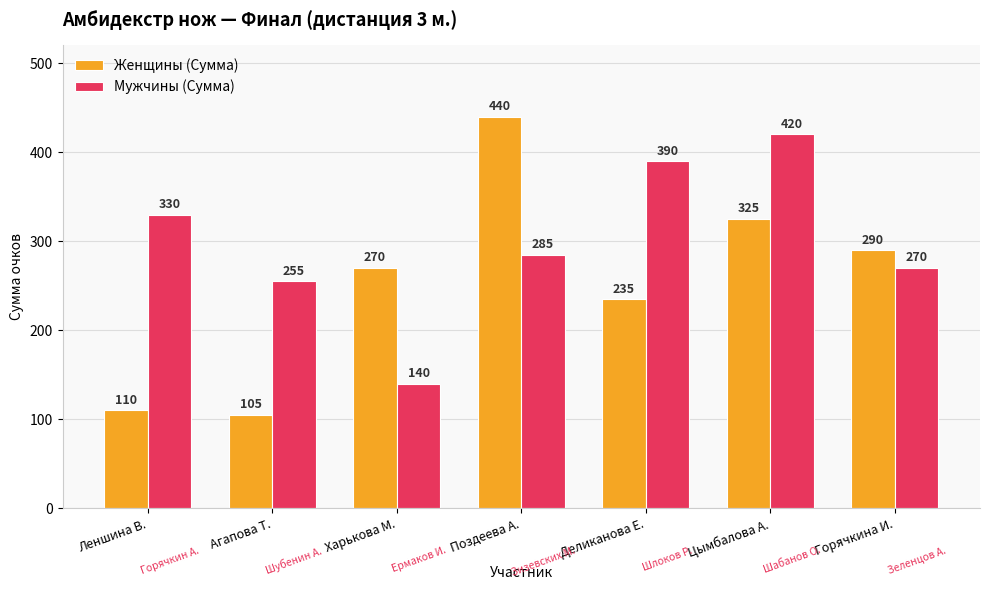

What is the spread (max minus min) of values at Агапова Т.?

150